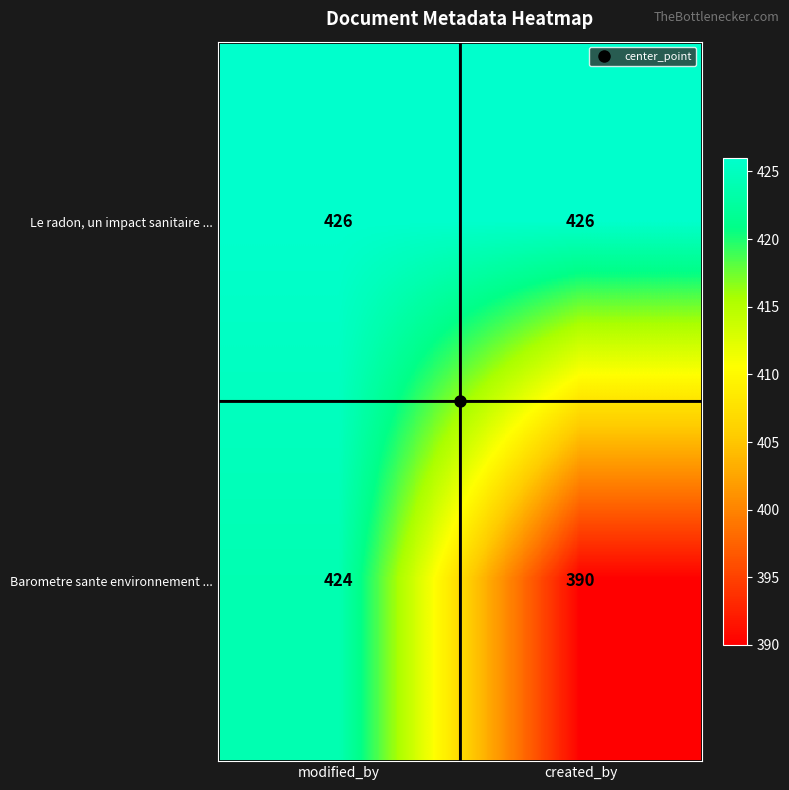

What is the average value of the Barometre sante environnement ... series?

407